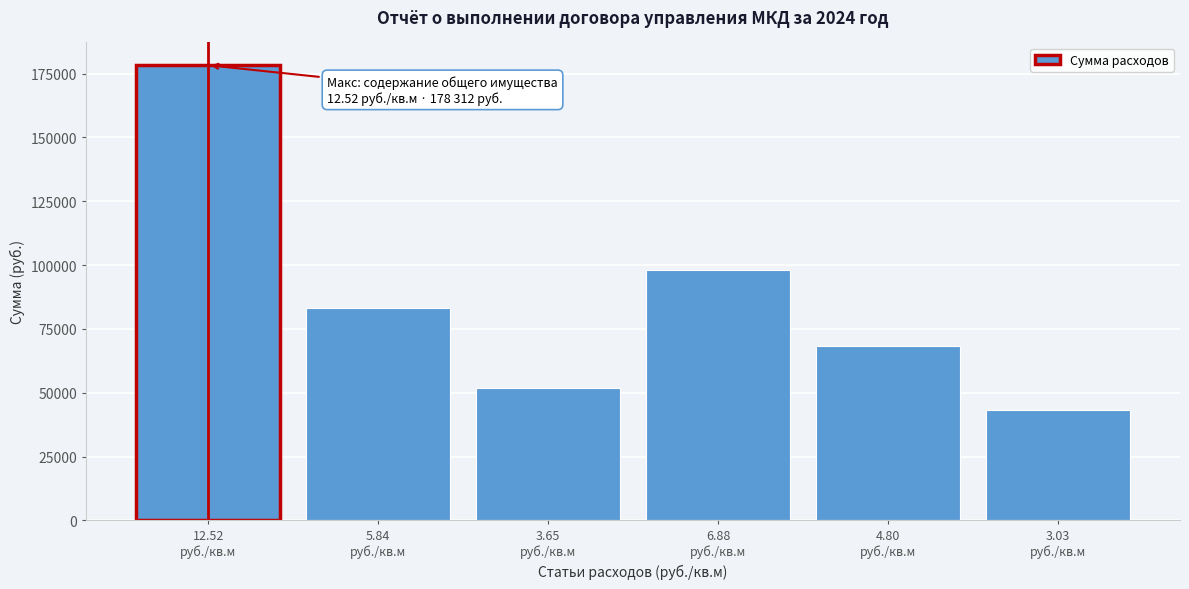

What is the value of the 3rd bar from the left?

51984.0